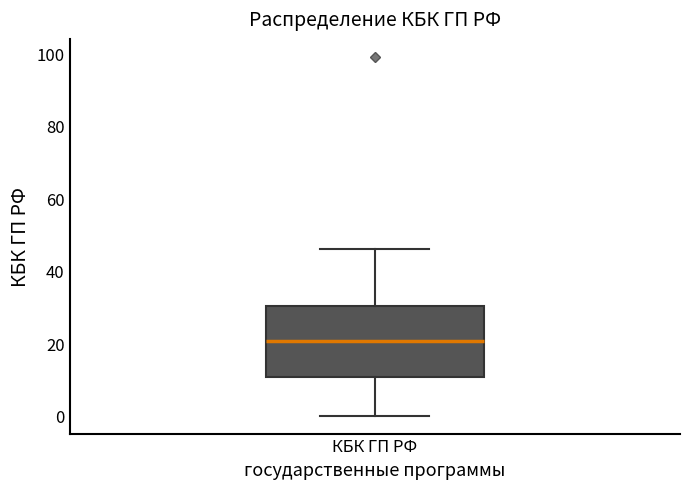

Transcribe this box plot: give where the median line is, the range the box spans, and where the two whiskers end, as read against the y-axis. The values are not printed on the chart, so give them approximately, as read against the axis.

median 20, box 10 to 30, whiskers 0 to 46